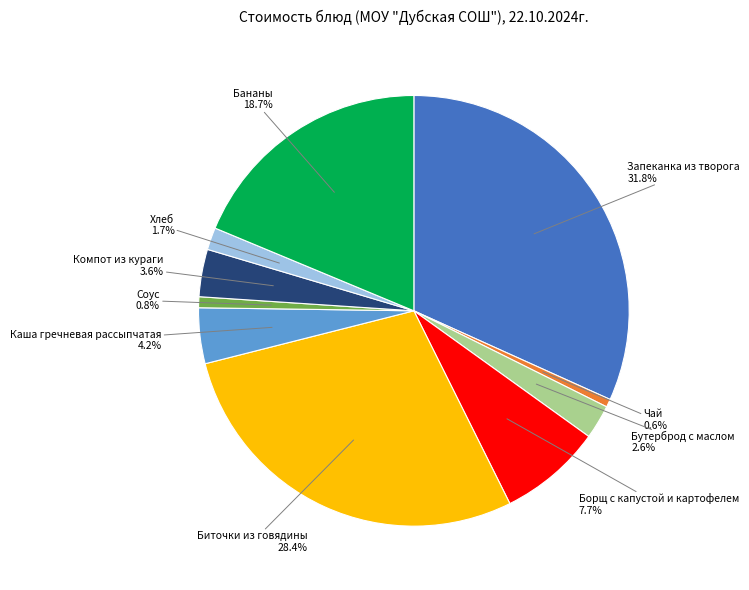

Does any single category account for the majority?

No